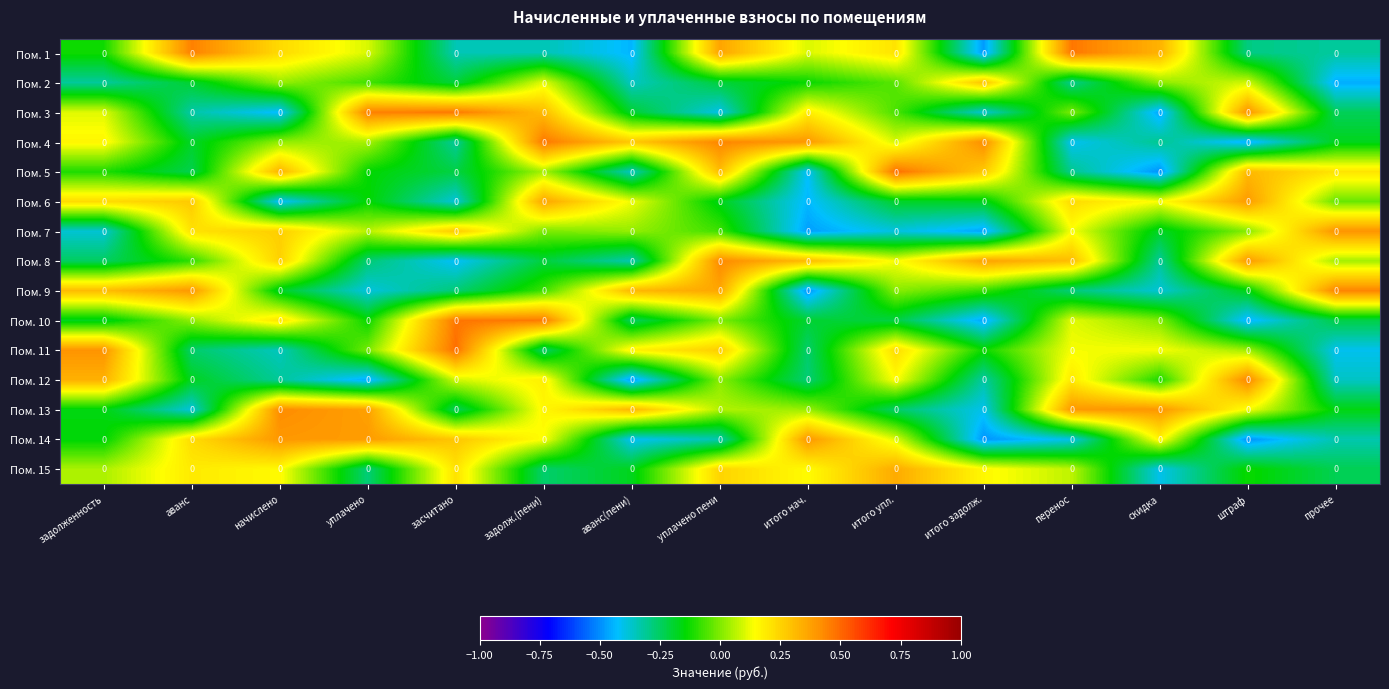

What is the total value across all series at прочее?

-1.8